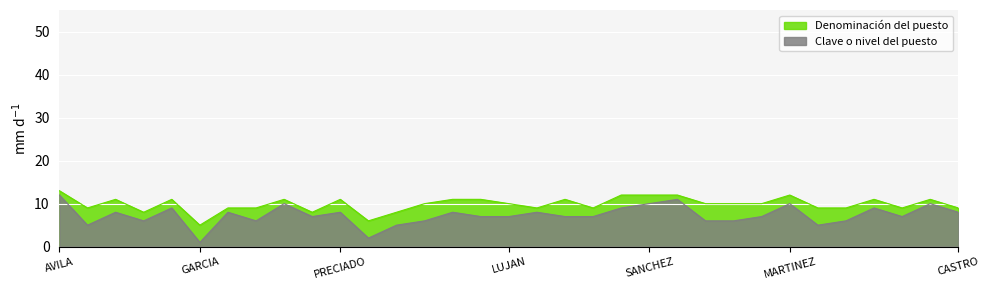

What is the difference between the values at TAYLOR and CUEVAS?

2